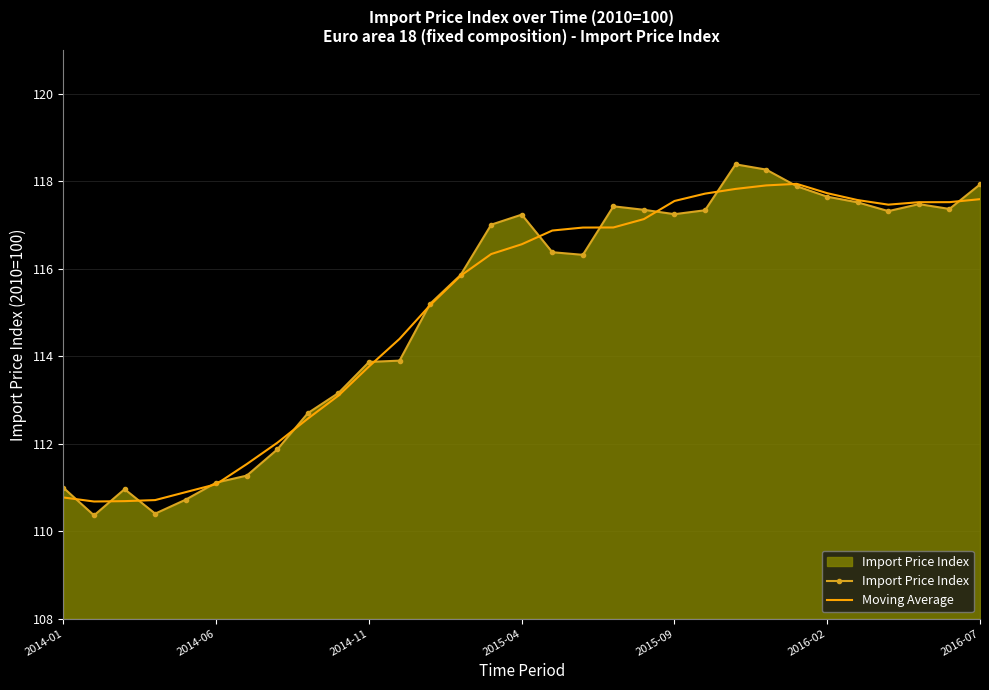

Which series has the widest spread of values?

Import Price Index